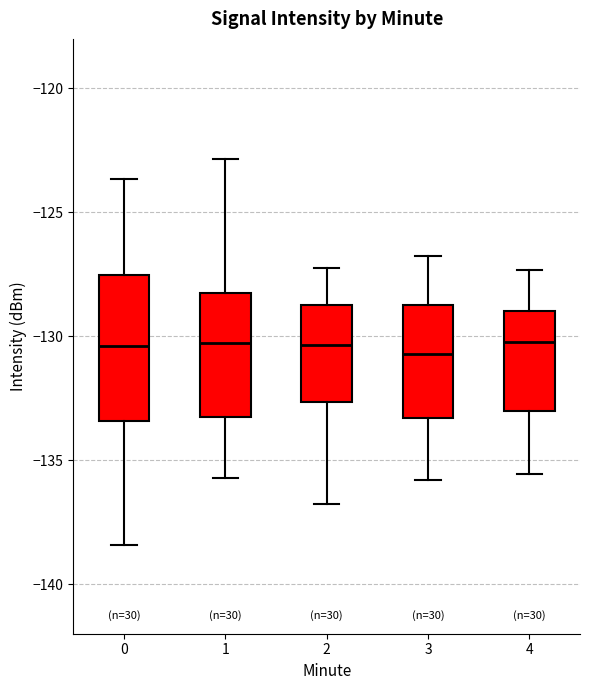

Reading left to right, read every box against the y-axis: the position of its median line, the range the box covers, and the ends of its whiskers. The values are not printed on the chart, so give them approximately, as read against the axis.

0: median -130.5, box -133.5 to -127.5, whiskers -138.5 to -123.5
1: median -130.5, box -133.0 to -128.5, whiskers -135.5 to -123.0
2: median -130.5, box -132.5 to -128.5, whiskers -137.0 to -127.0
3: median -130.5, box -133.5 to -128.5, whiskers -136.0 to -127.0
4: median -130.0, box -133.0 to -129.0, whiskers -135.5 to -127.5